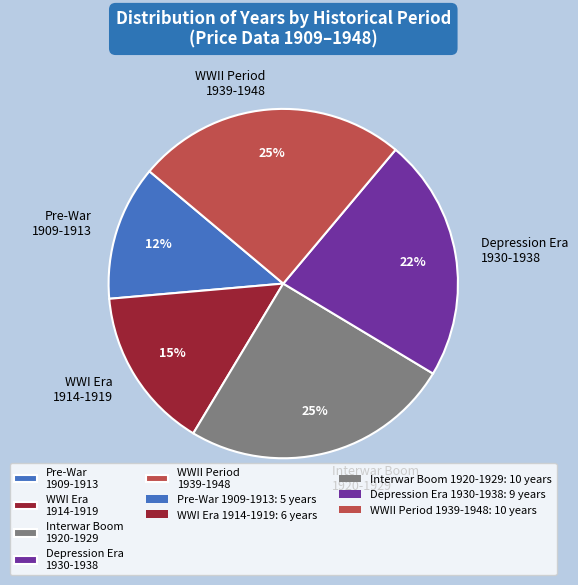

Does any single category account for the majority?

No